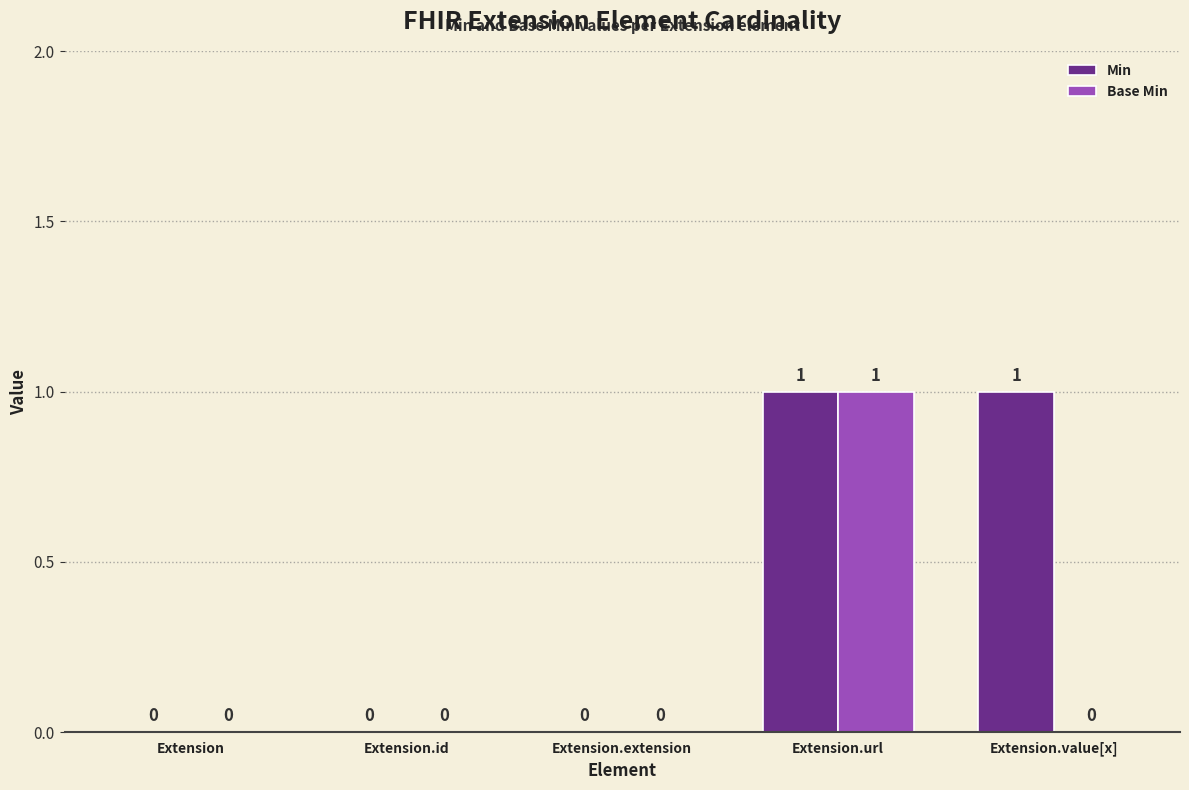

Count the Base Min values in the range 0 to 1.

5